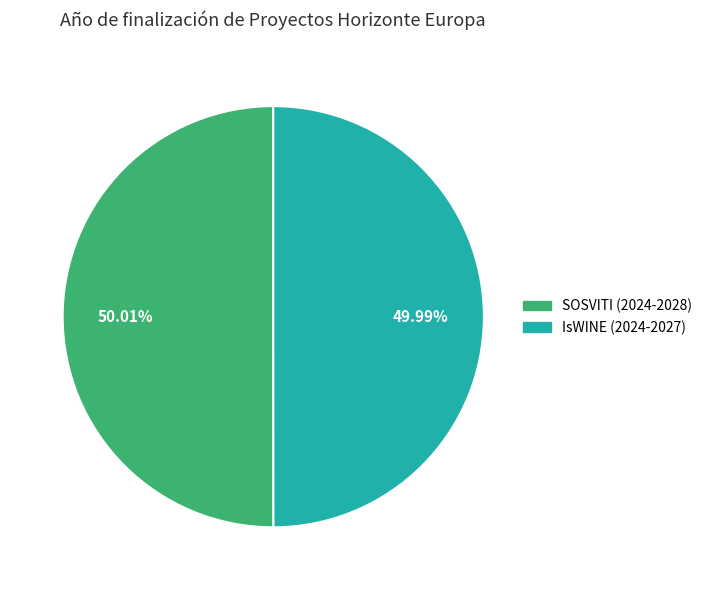

Is there any slice that represents more than half of the pie?

Yes